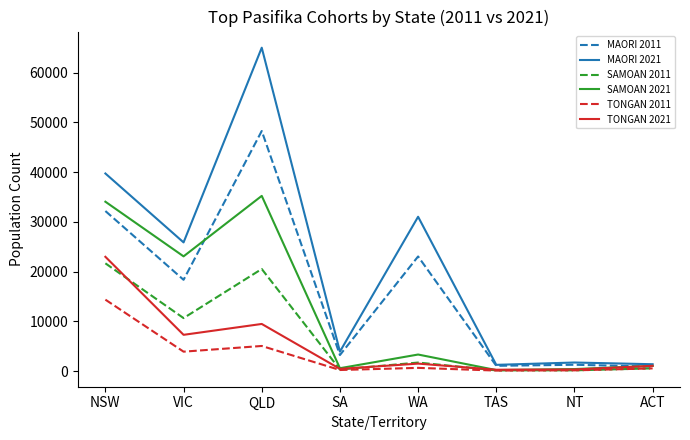

The MAORI 2011 series shows 41919 at NSW. True or false?

False